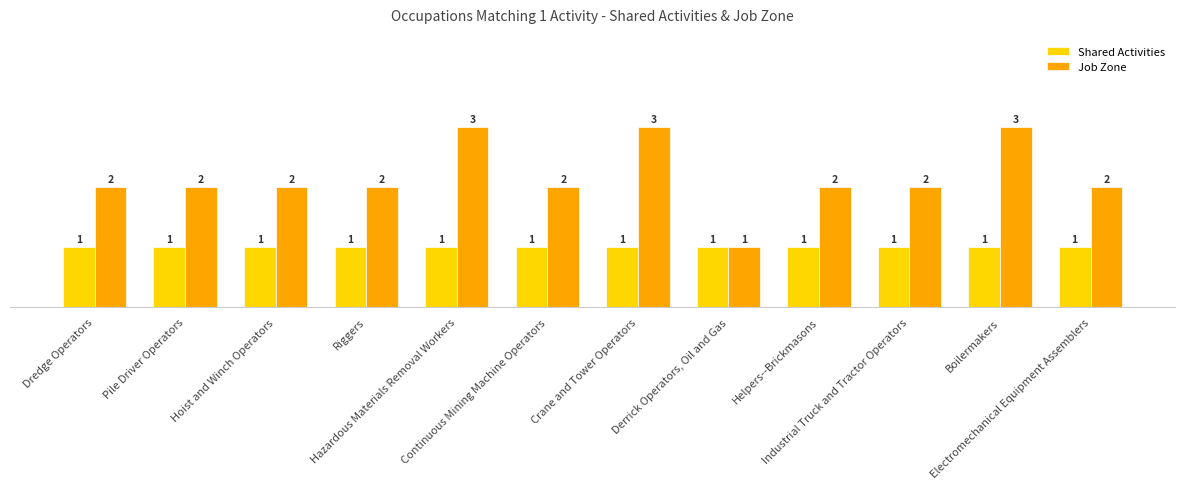

What is the difference between the highest and lowest values at Boilermakers?

2